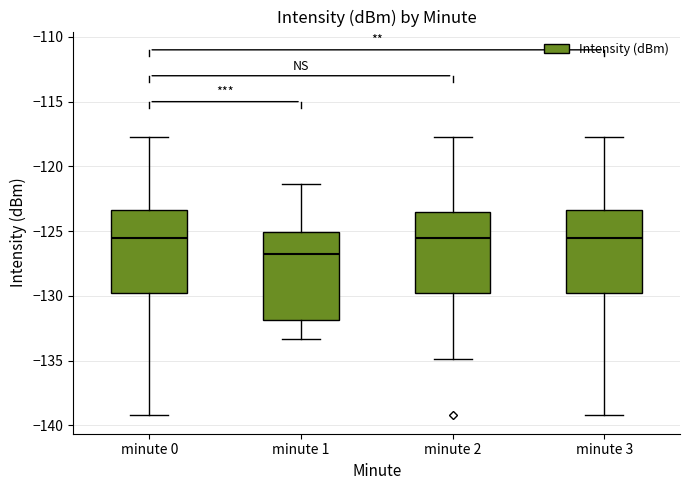

Where does the lower whisker of the box for minute 0 end on the y-axis? The values are not printed on the chart, so give them approximately, as read against the axis.

-139.0